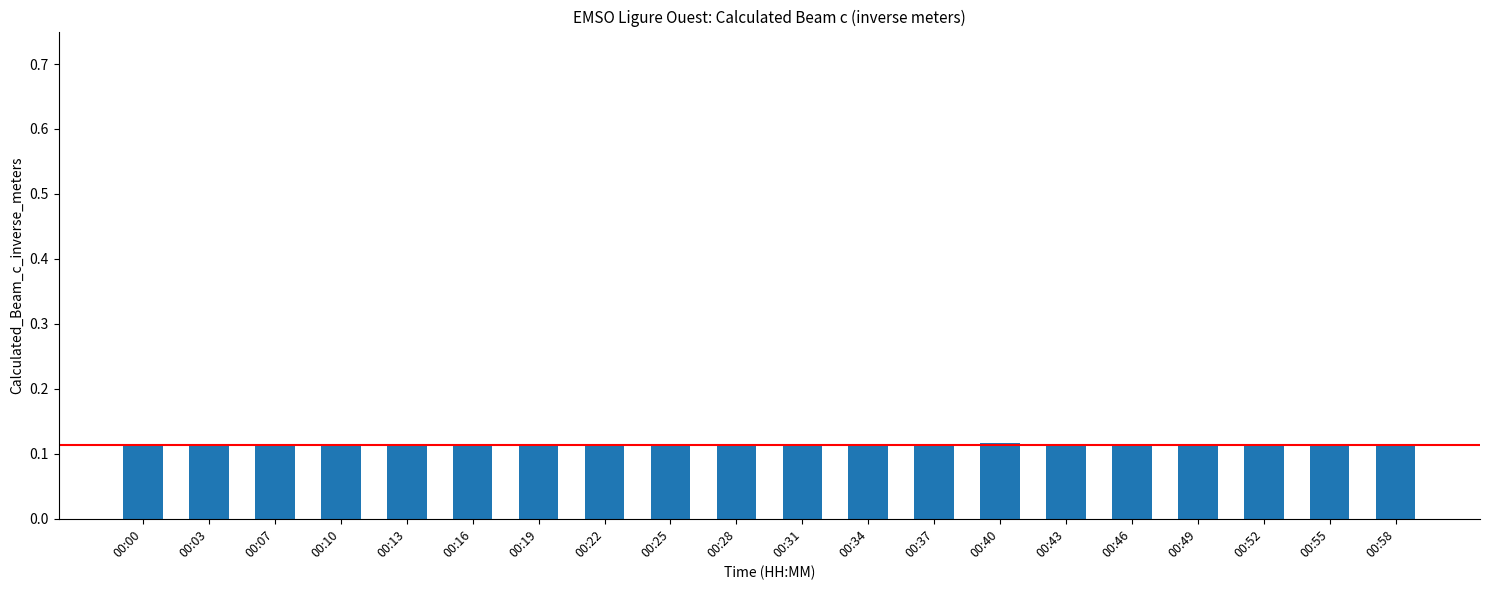

The chart shows a value of 0.2 at 00:03. True or false?

False